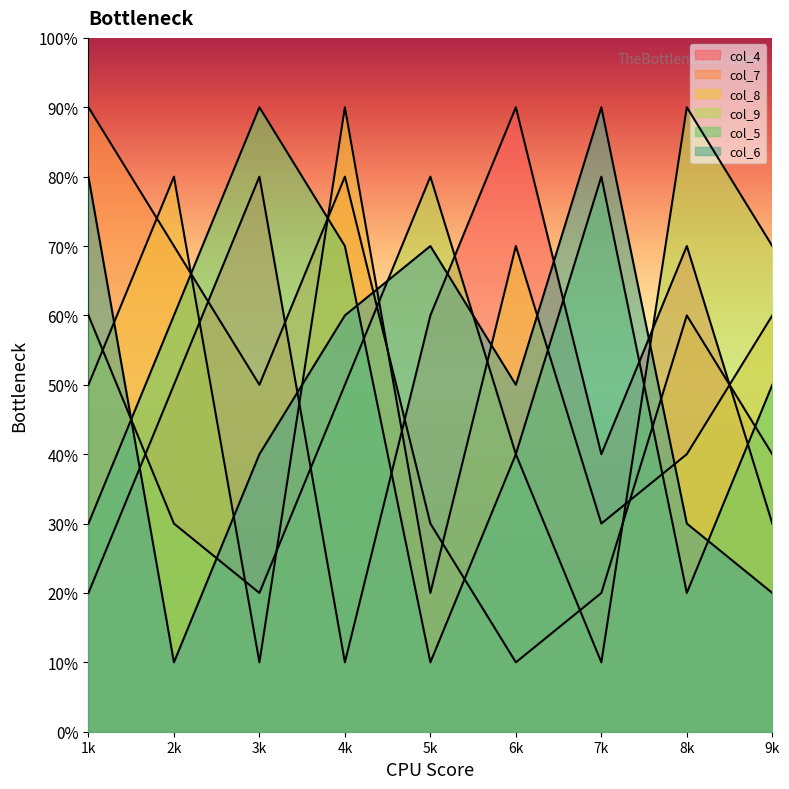

At which category is the sum across all series the highest?

4